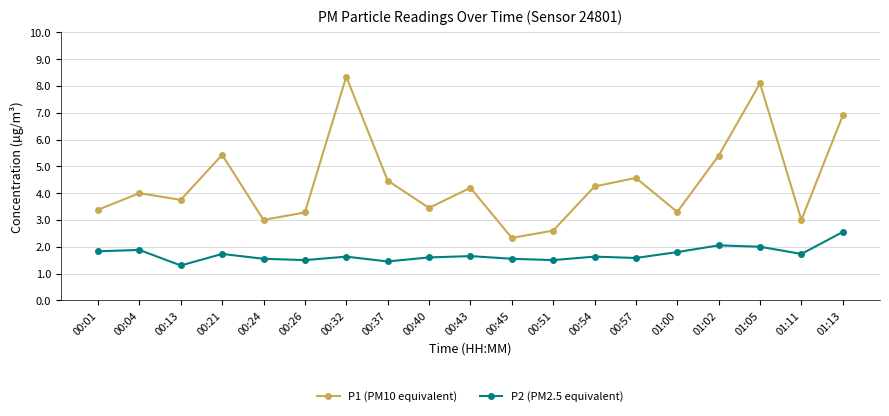

True or false: P2 (PM2.5 equivalent) and P1 (PM10 equivalent) intersect in this chart.

False